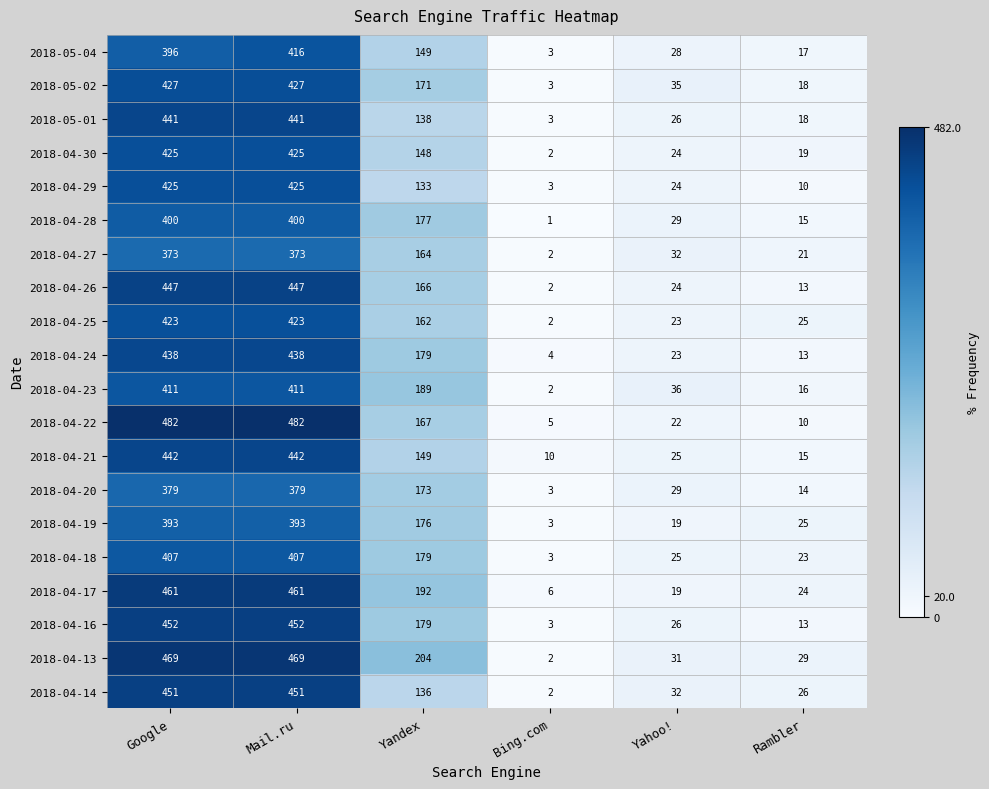

What is the greatest value displayed?

482